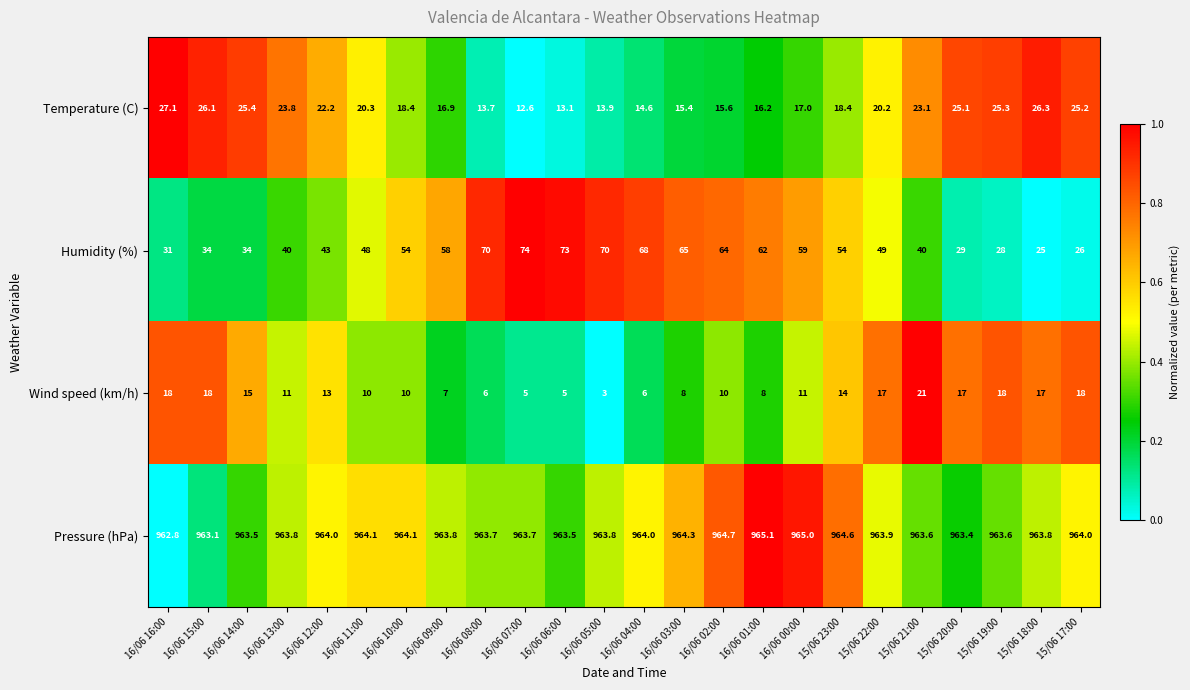

Rank the series by their maximum value, from highest to lowest.

Pressure (hPa), Humidity (%), Temperature (C), Wind speed (km/h)